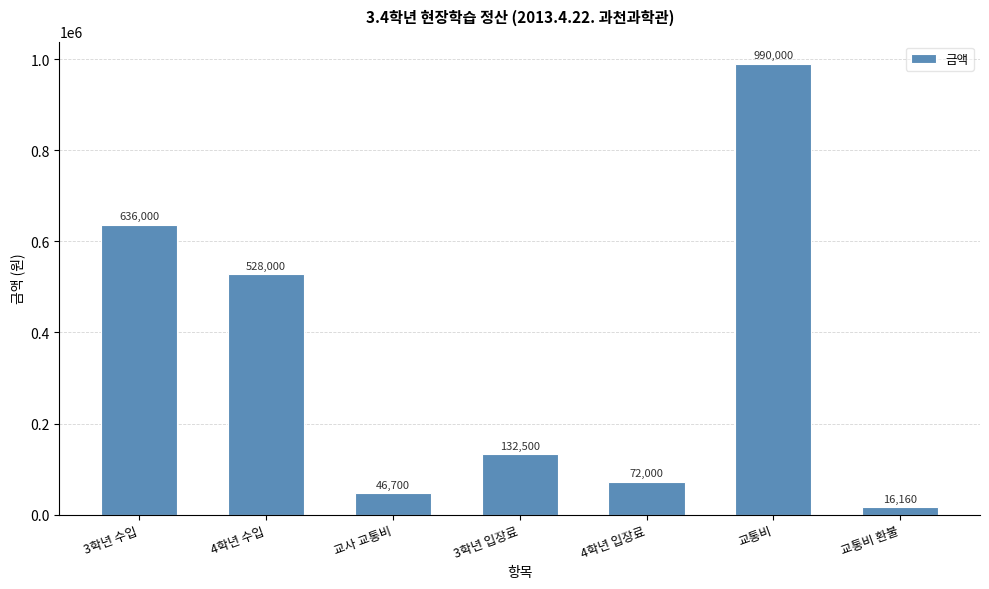

What is the ratio of the value at 교통비 환불 to the value at 3학년 입장료?

0.1